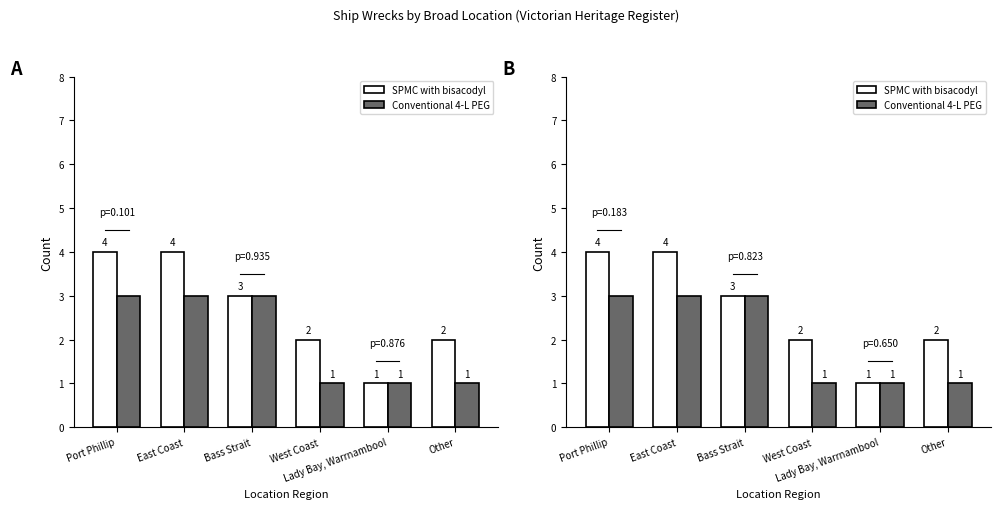

At which category is the sum across all series the highest?

Port Phillip